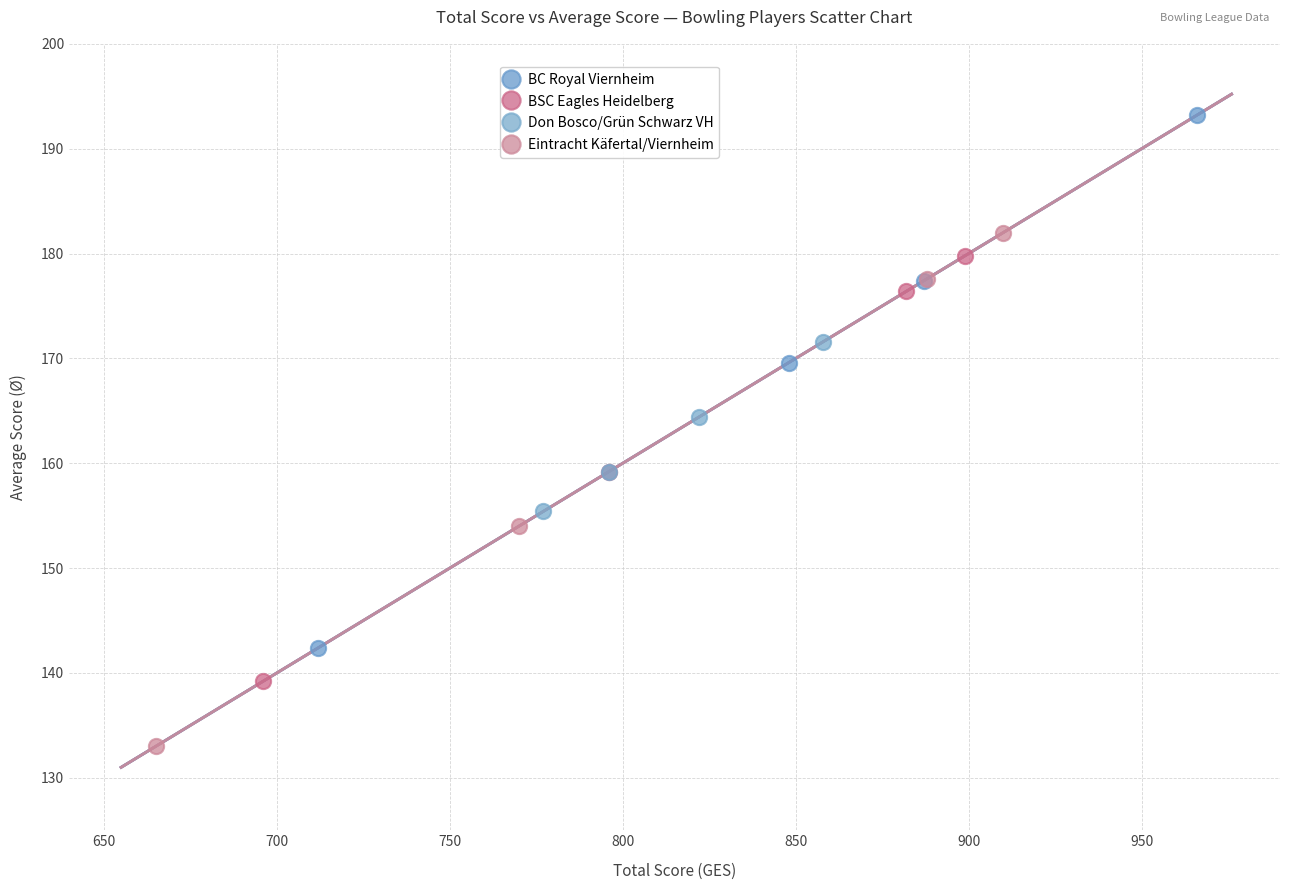

Which series contains the highest Y value?

BC Royal Viernheim